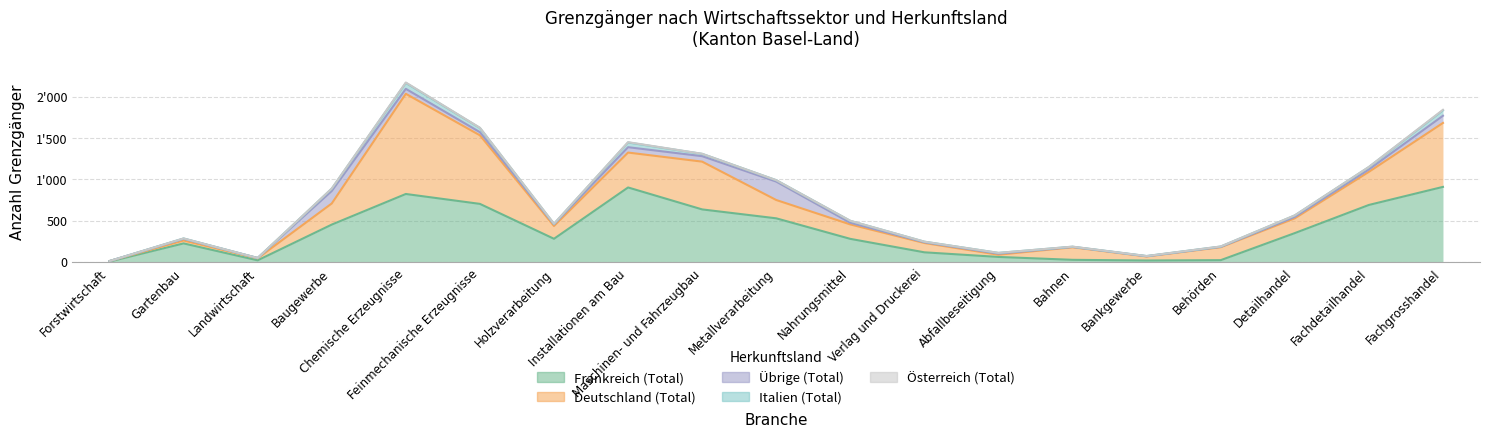

Is the value of Übrige (Total) at Forstwirtschaft greater than the value of Deutschland (Total) at Fachgrosshandel?

No